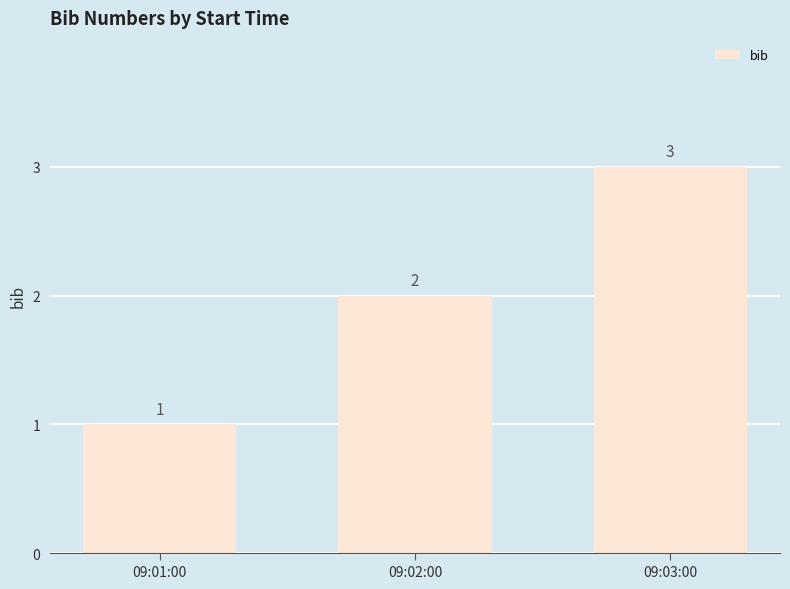

Reading right to left, list all the values displayed in this chart.

3	2	1